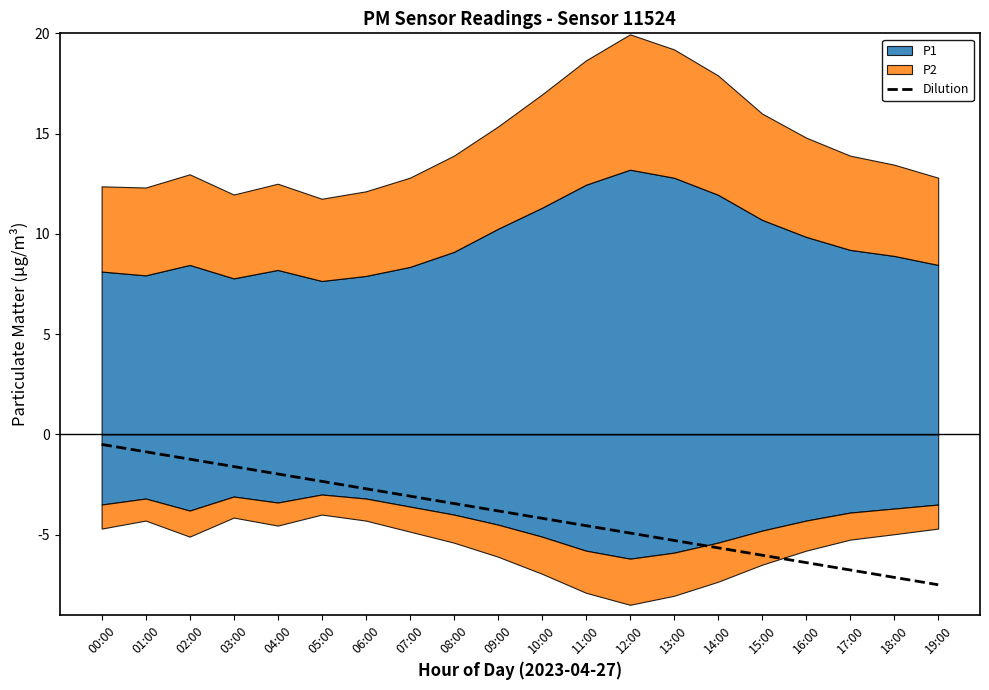

What is the sum of the values at 15:00 and 07:00?

-9.1